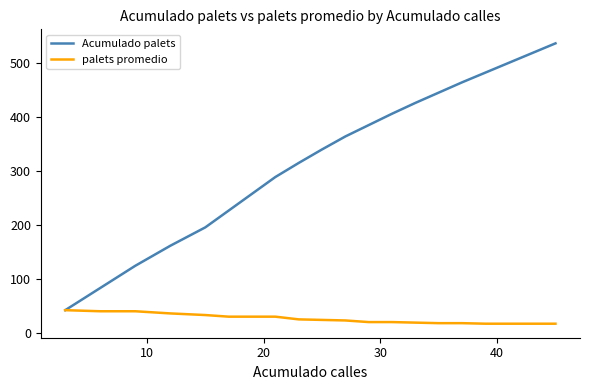

How many series are shown in this chart?

2